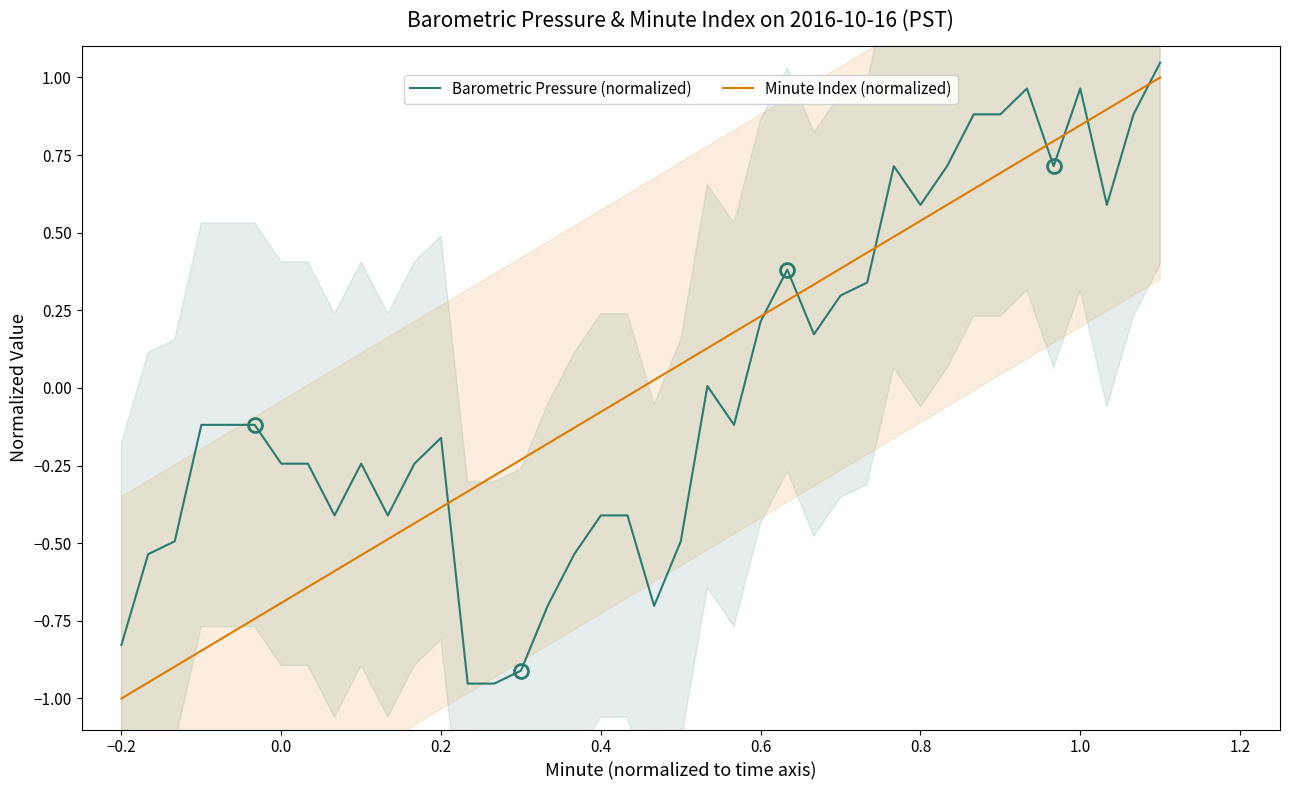

True or false: Barometric Pressure (normalized) has a value of 0.2 at 0.6.

True